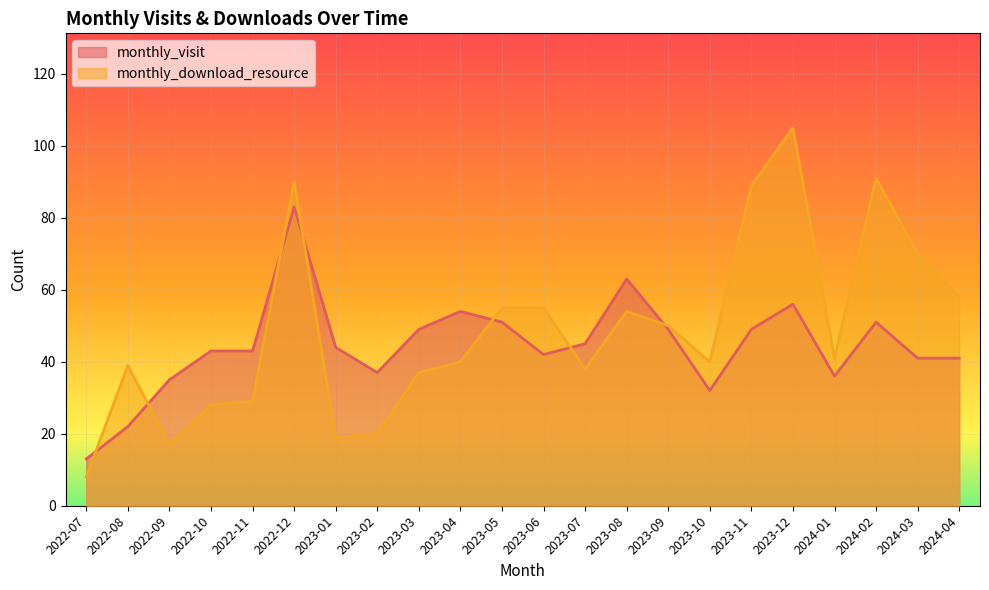

What position from the left is 2022-10?

4